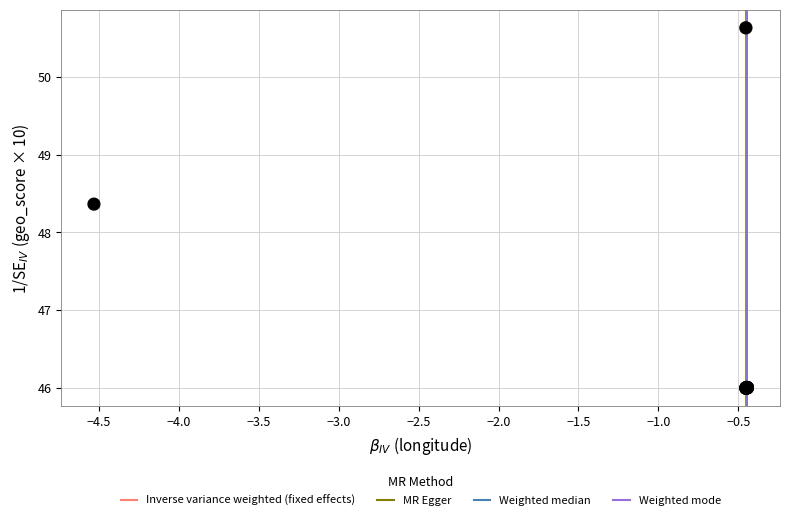

What Y value in the scatter plot is closest to 48?

48.4